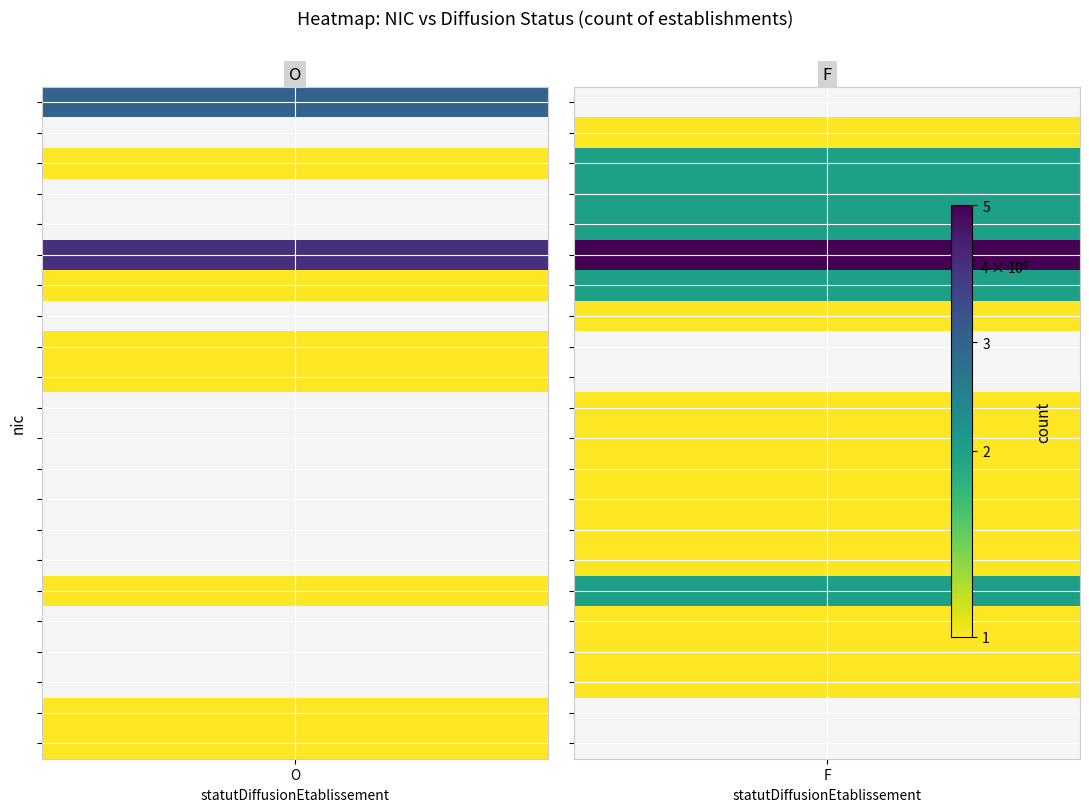

True or false: 00012 has a value of 0 at O.

False